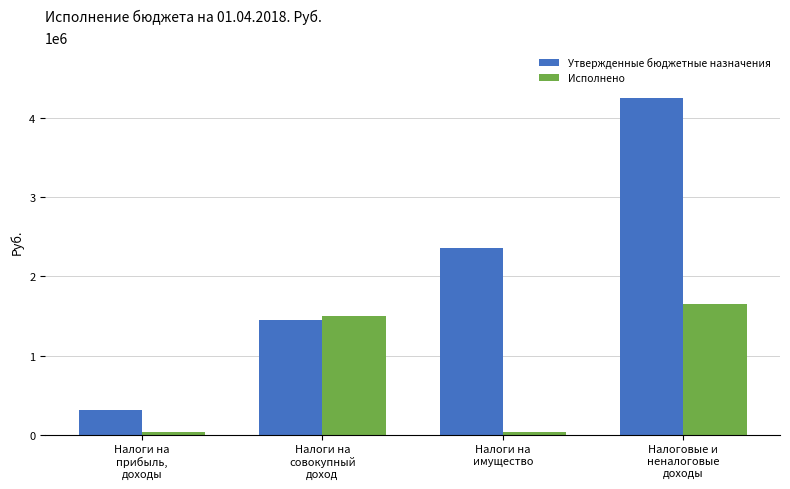

Rank the series by their average value, from lowest to highest.

Исполнено, Утвержденные бюджетные назначения